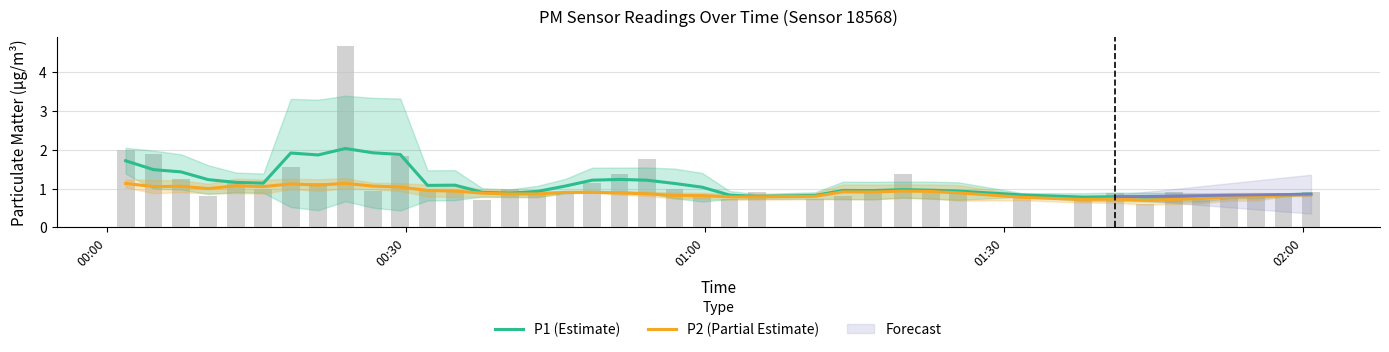

What is the value of the P2 (Partial Estimate) bar at the 4th from the left?

1.0